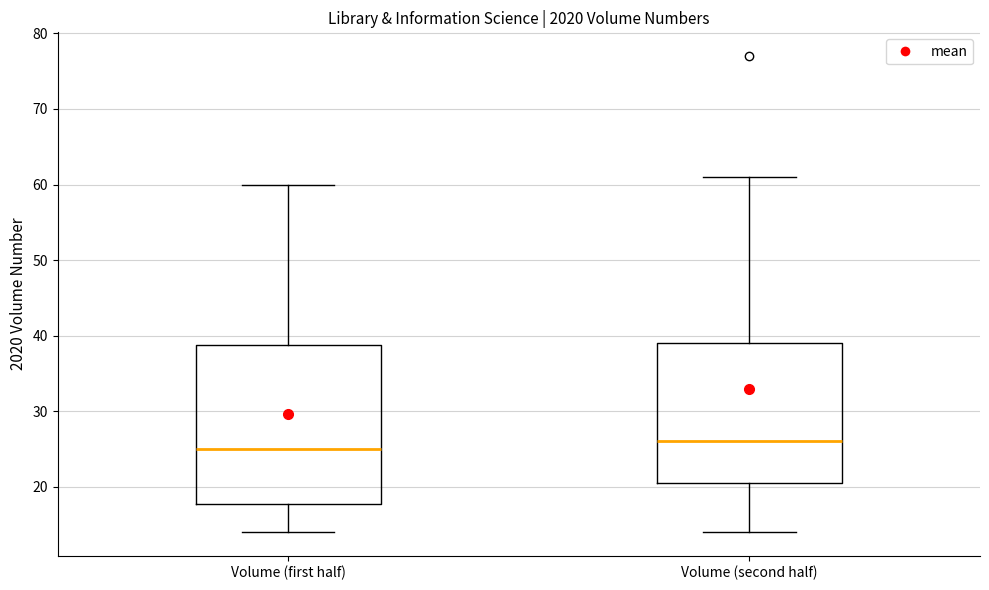

Which box is the tallest, from its lower edge to its upper edge?

Volume (first half)